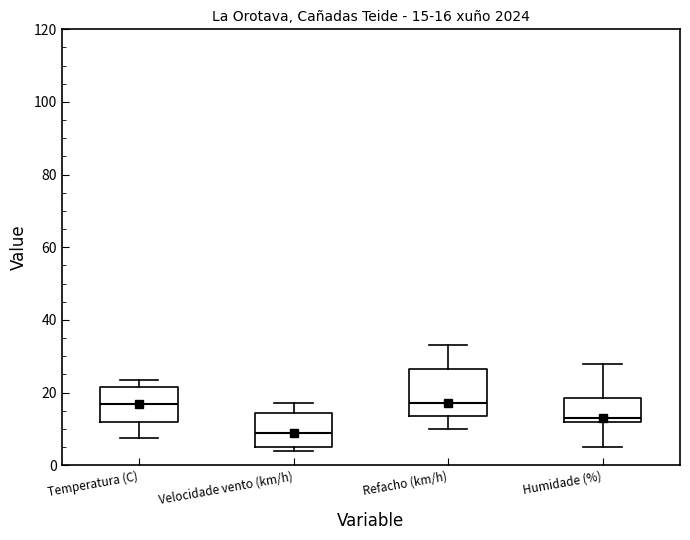

Comparing the boxes themselves (not the whiskers), which one is the tallest?

Refacho (km/h)